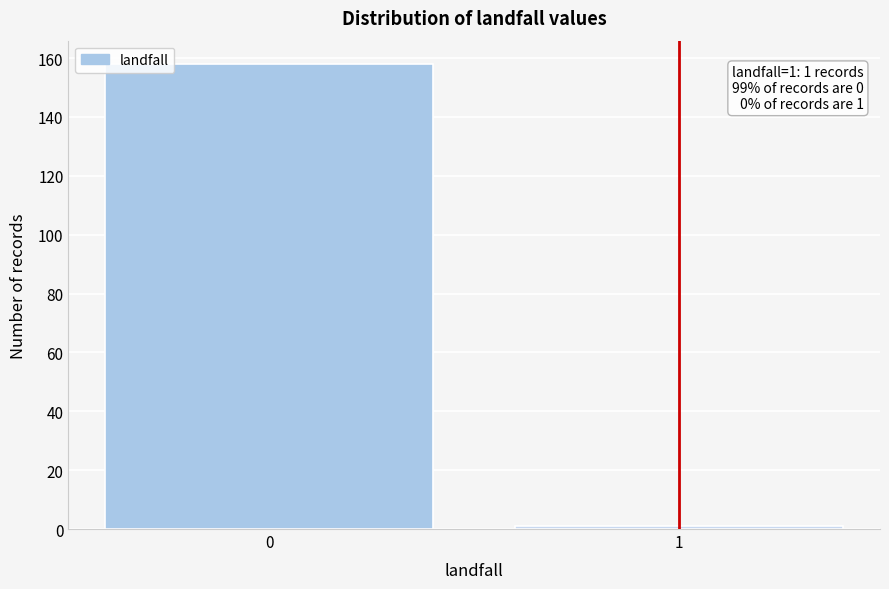

Reading left to right, transcribe all the data shown in this chart.

158	1